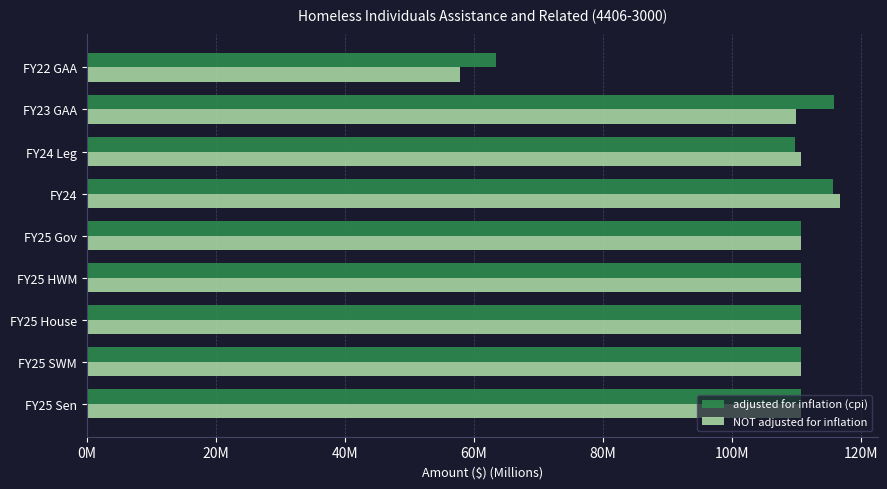

How many bars are there in total?

18